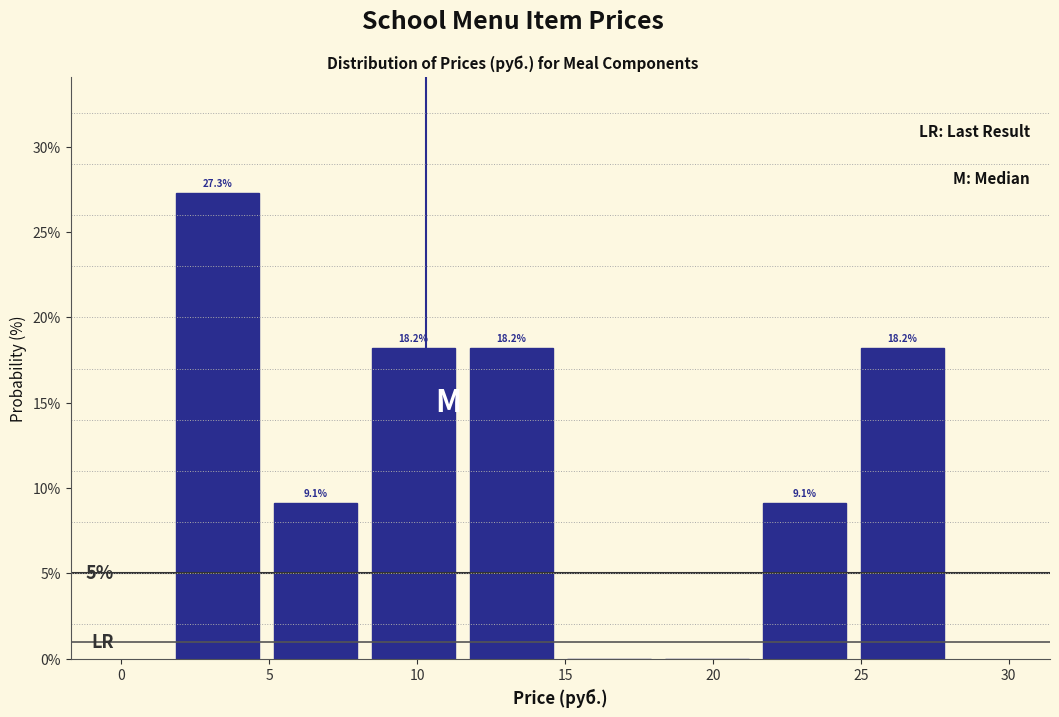

Over which range of the x-axis is the bar tallest?

1.5 to 5.0